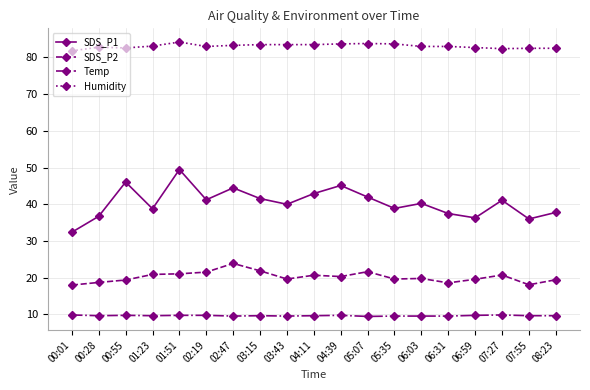

What value does the Temp series have at 04:39?

9.7